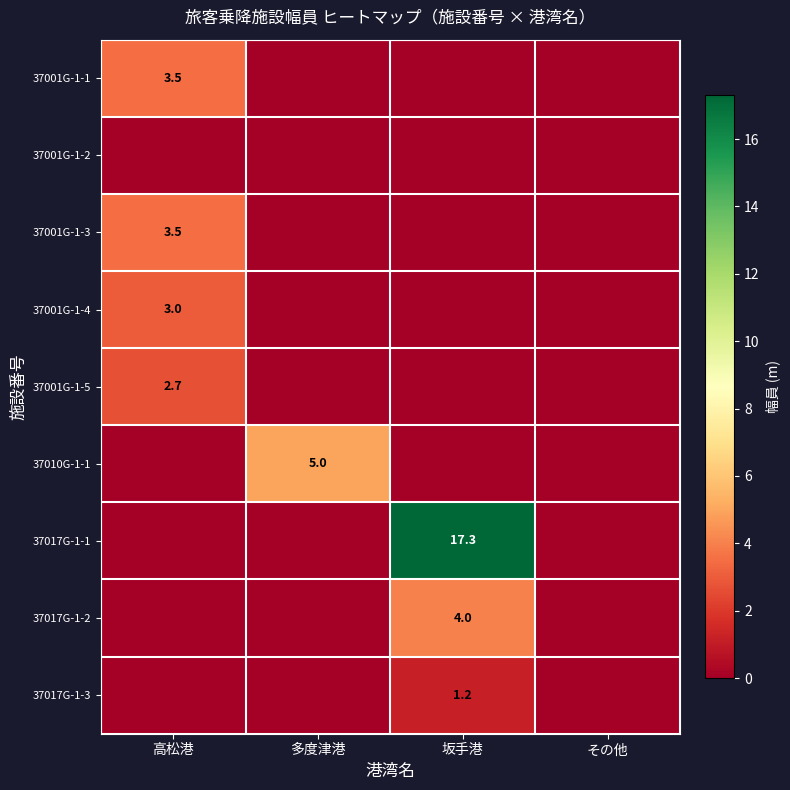

Is it true that 37010G-1-1 equals 1.7 at 多度津港?

False